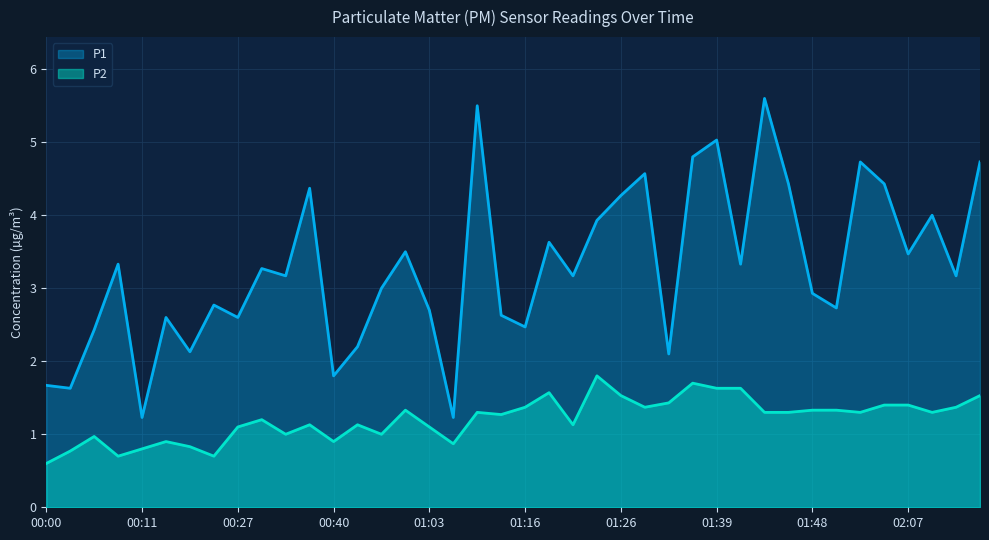

Where is P2 nearest to the value 1?

00:35